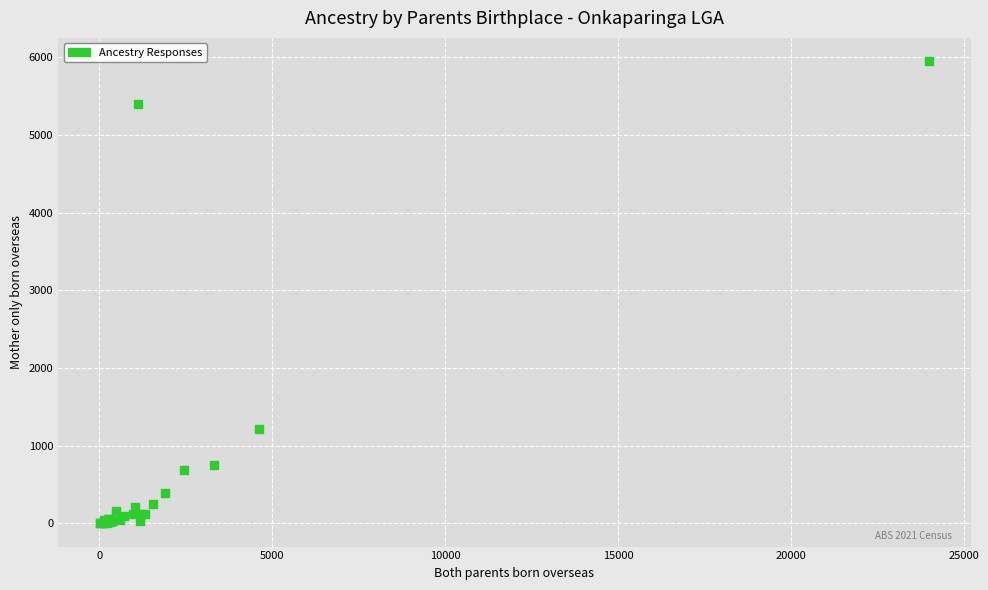

What Y value in the scatter plot is closest to 2977?

1211